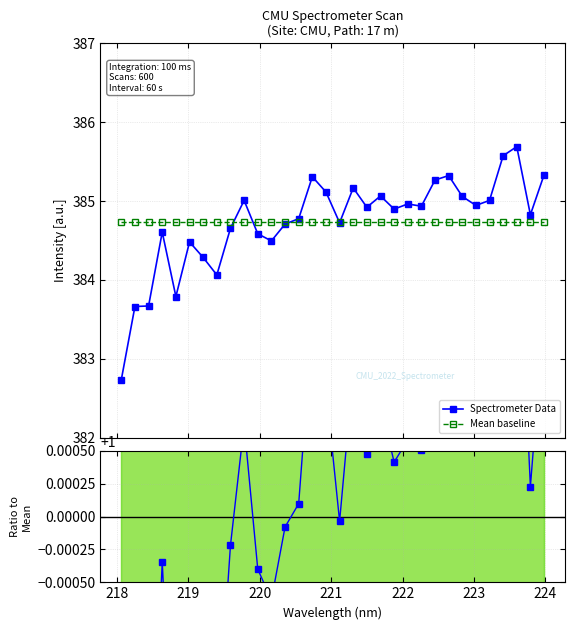

What is the value of the Mean baseline point at the 15th from the left?

384.7